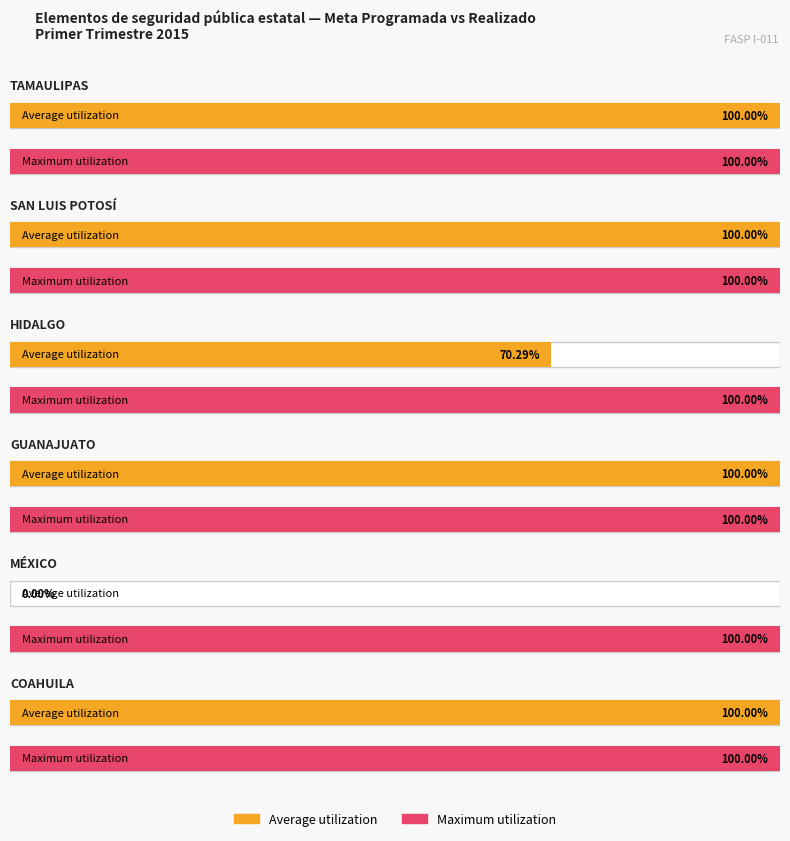

What is the difference between the Realizado values at MÉXICO and HIDALGO?

70.3